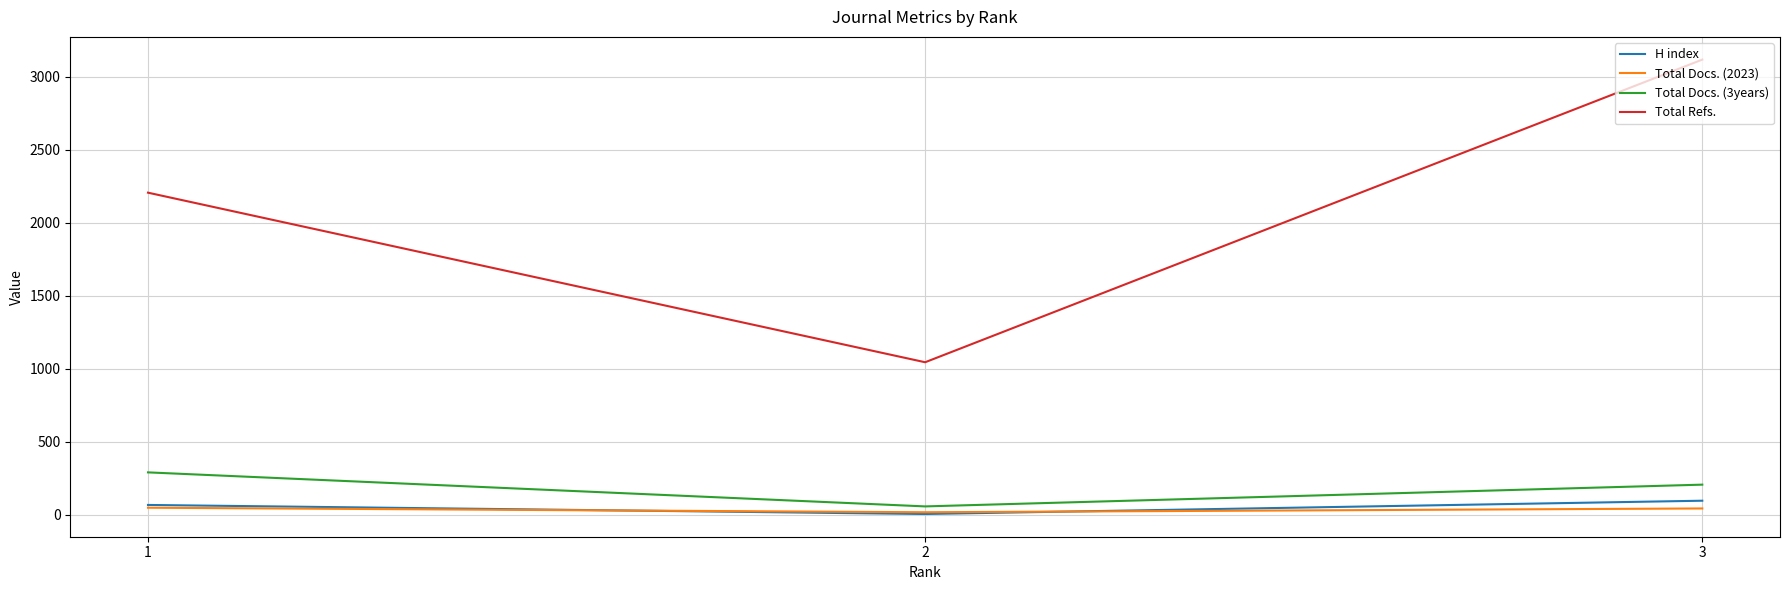

What is the maximum value for Total Refs.?

3117